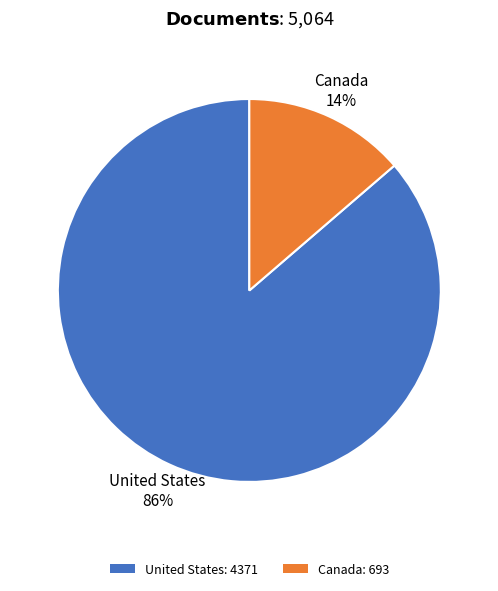

Count the number of slices in the pie.

2